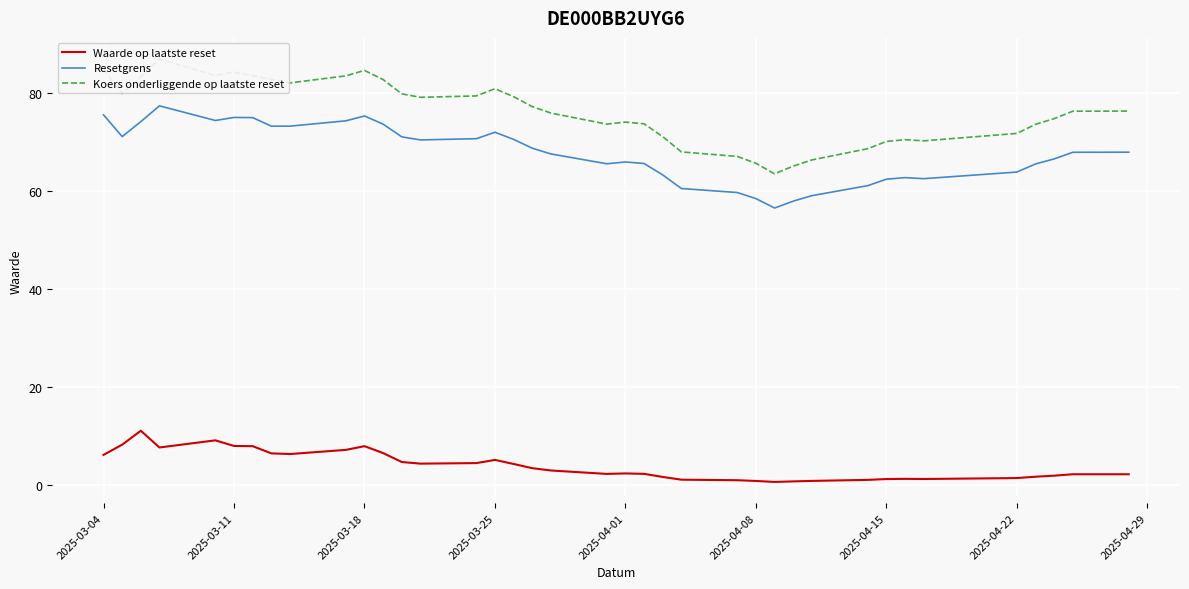

True or false: Waarde op laatste reset and Resetgrens cross at least once.

False